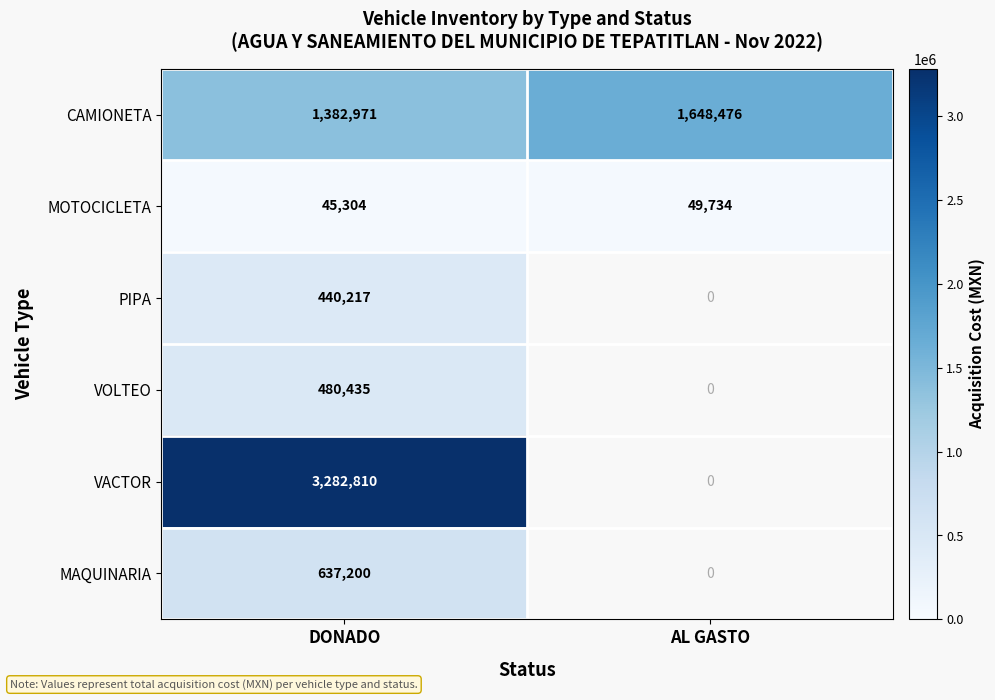

The value of CAMIONETA at DONADO is 1382971. True or false?

True